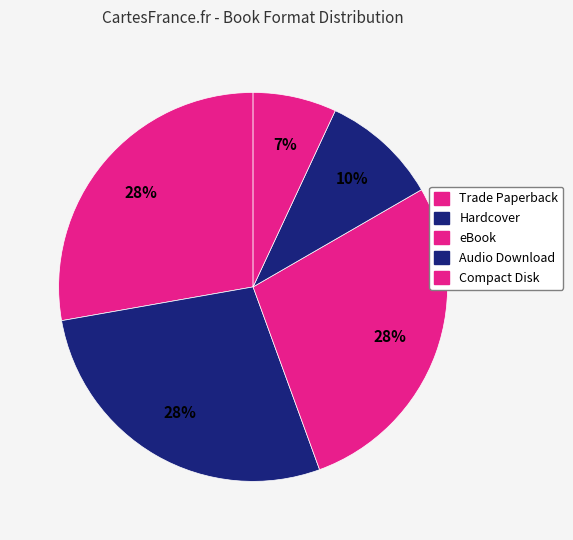

Rank the categories by value from lowest to highest.

Compact Disk, Audio Download, Trade Paperback, Hardcover, eBook